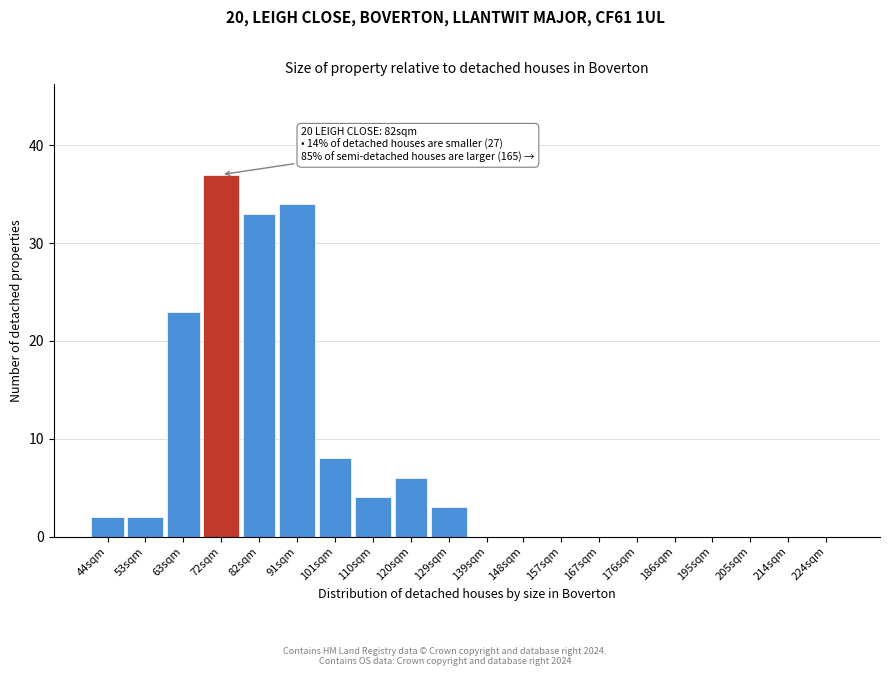

Reading left to right, transcribe all the data shown in this chart.

44sqm=2	53sqm=2	63sqm=23	72sqm=37	82sqm=33	91sqm=34	101sqm=8	110sqm=4	120sqm=6	129sqm=3	139sqm=0	148sqm=0	157sqm=0	167sqm=0	176sqm=0	186sqm=0	195sqm=0	205sqm=0	214sqm=0	224sqm=0